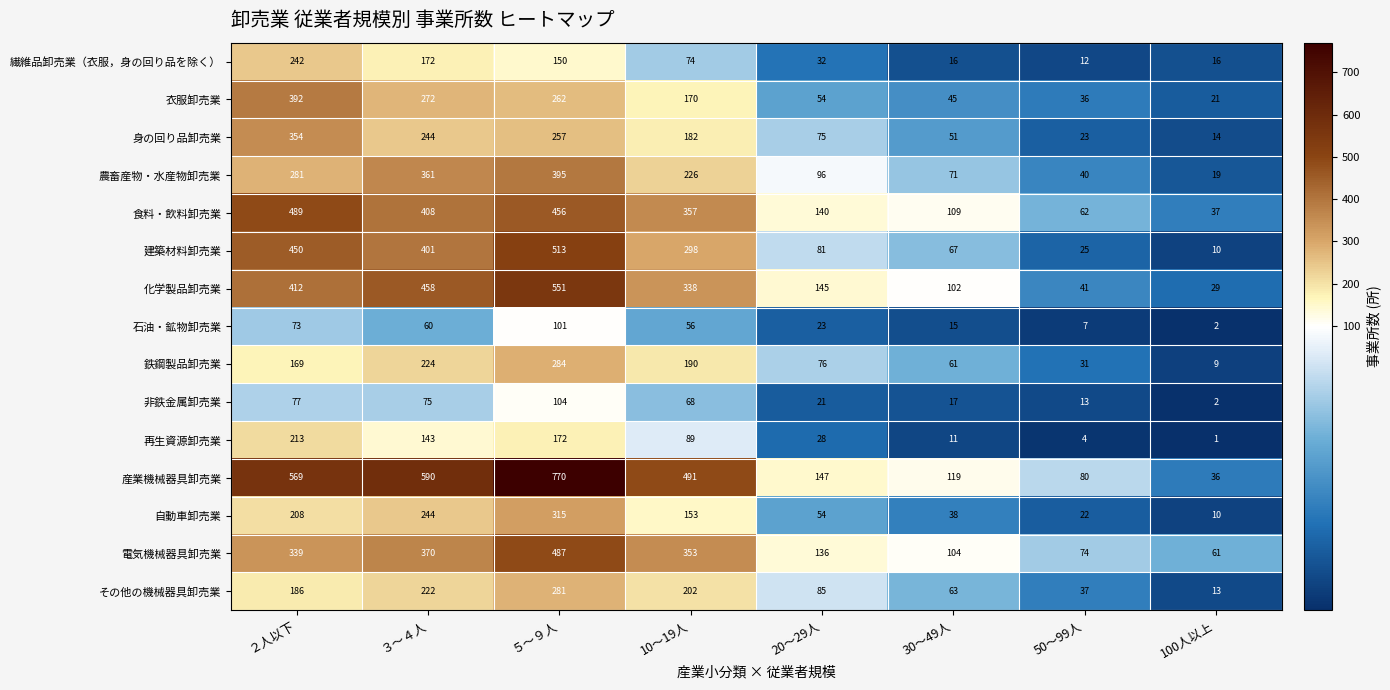

List the series in order of their peak value, highest first.

産業機械器具卸売業, 化学製品卸売業, 建築材料卸売業, 食料・飲料卸売業, 電気機械器具卸売業, 農畜産物・水産物卸売業, 衣服卸売業, 身の回り品卸売業, 自動車卸売業, 鉄鋼製品卸売業, その他の機械器具卸売業, 繊維品卸売業（衣服，身の回り品を除く）, 再生資源卸売業, 非鉄金属卸売業, 石油・鉱物卸売業